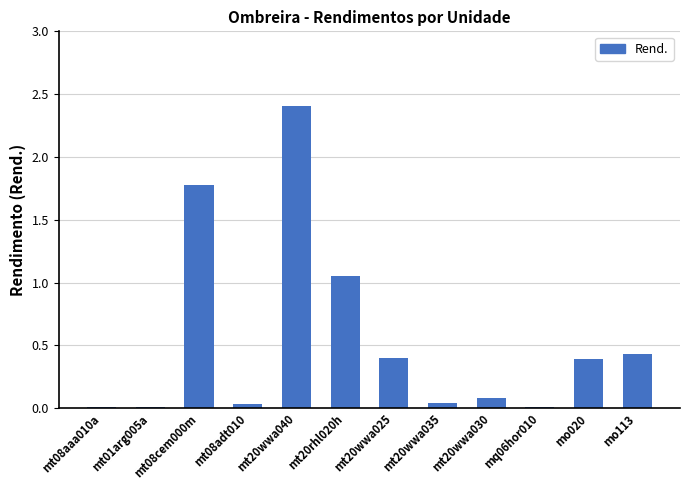

The chart shows a value of 2.4 at mt08cem000m. True or false?

False